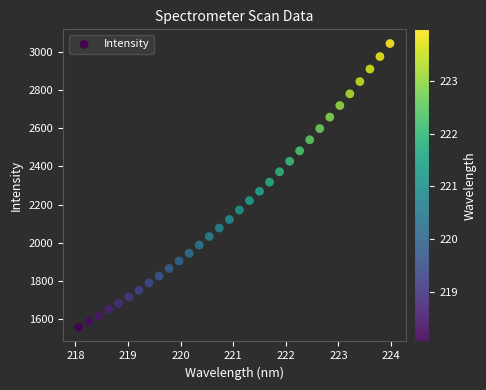

What is the range of X values (max minus min)?

5.9